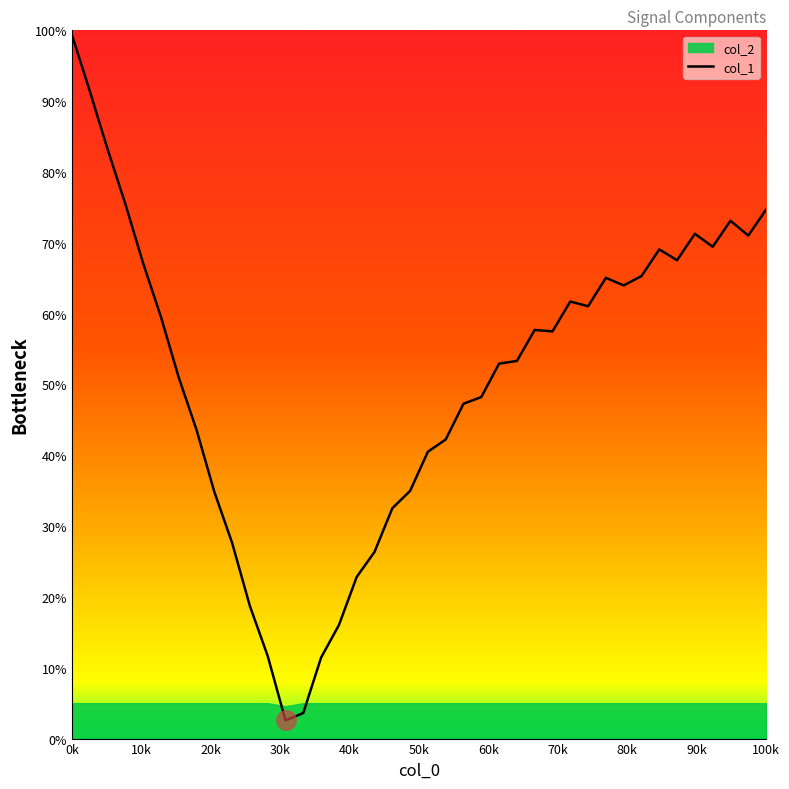

True or false: col_1 has a value of 99.4 at 0k.

True